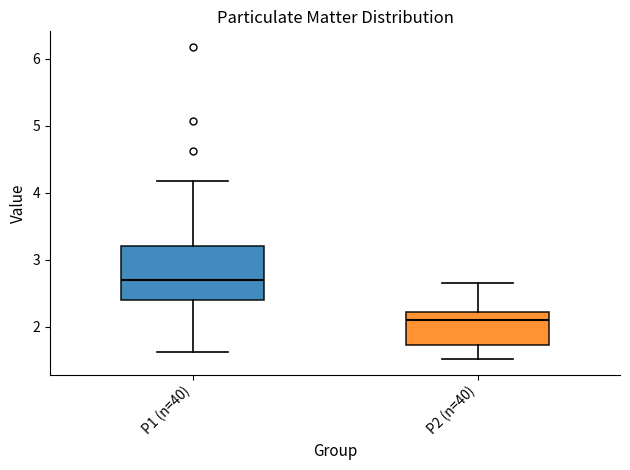

Reading left to right, transcribe this box plot: for each box, give where its median line is, the range the box spans, and where its two whiskers end, as read against the y-axis. The values are not printed on the chart, so give them approximately, as read against the axis.

P1 (n=40): median 2.7, box 2.4 to 3.2, whiskers 1.6 to 4.2
P2 (n=40): median 2.1, box 1.7 to 2.2, whiskers 1.5 to 2.7